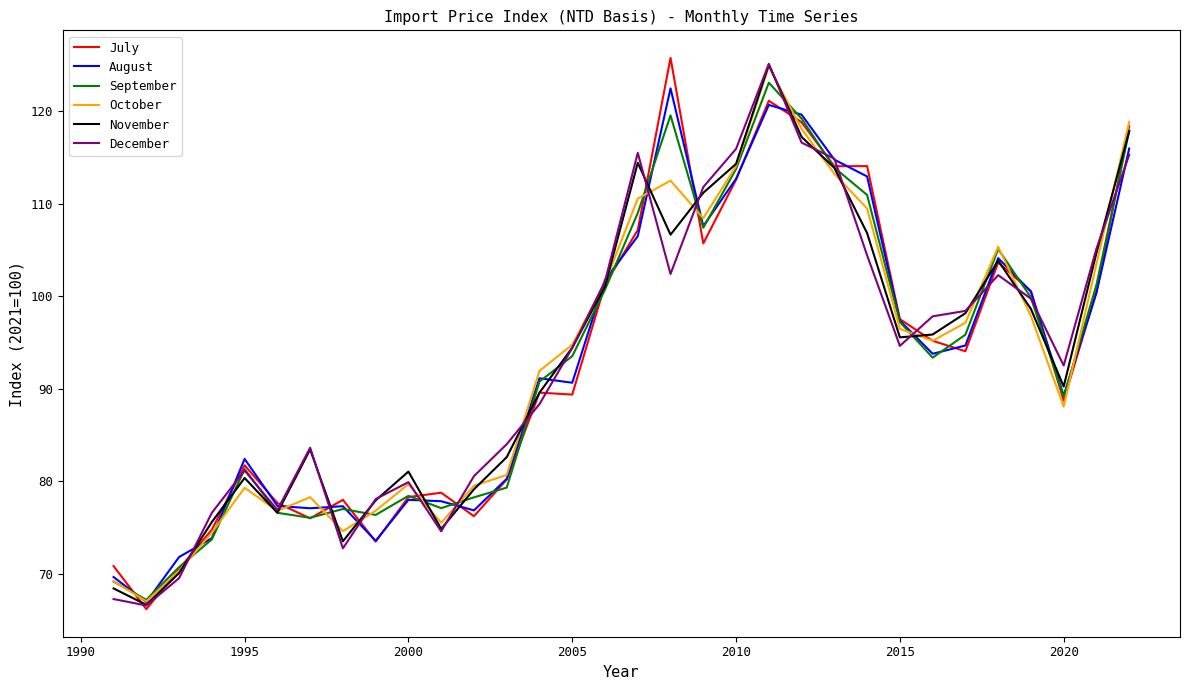

What is the minimum value for August?

67.0